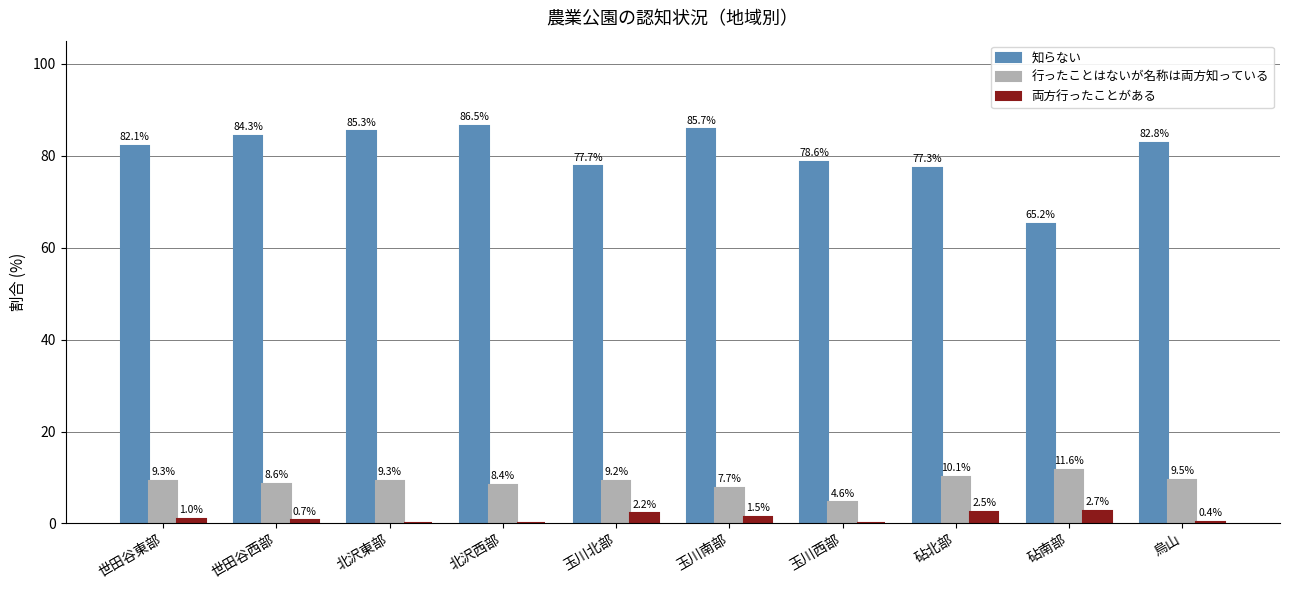

Which series changed the most between 玉川南部 and 烏山?

知らない